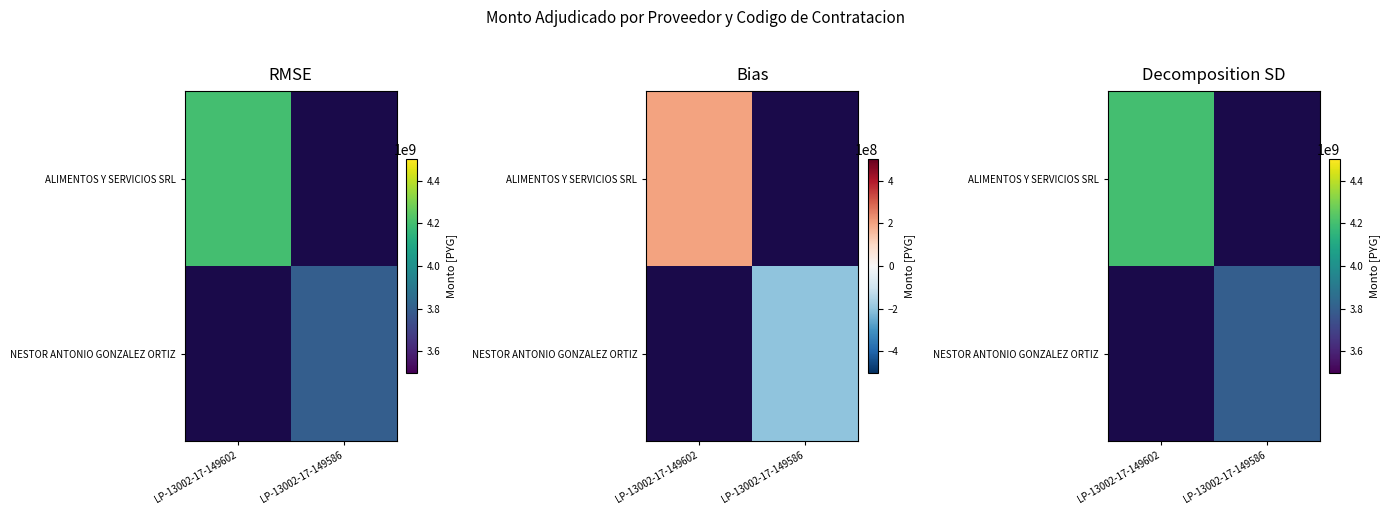

True or false: ALIMENTOS Y SERVICIOS SRL has a value of 4200000000.0 at LP-13002-17-149602.

True